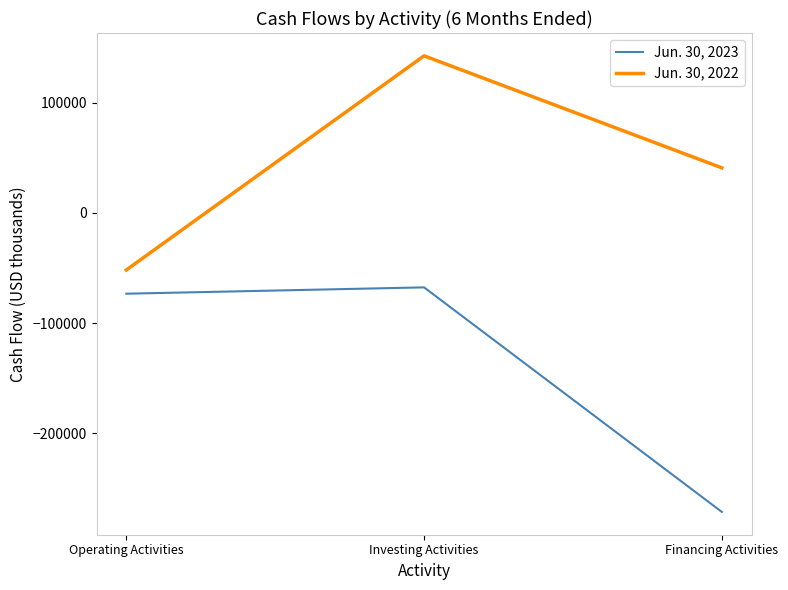

Between Operating Activities and Investing Activities, which series saw the biggest shift?

Jun. 30, 2022